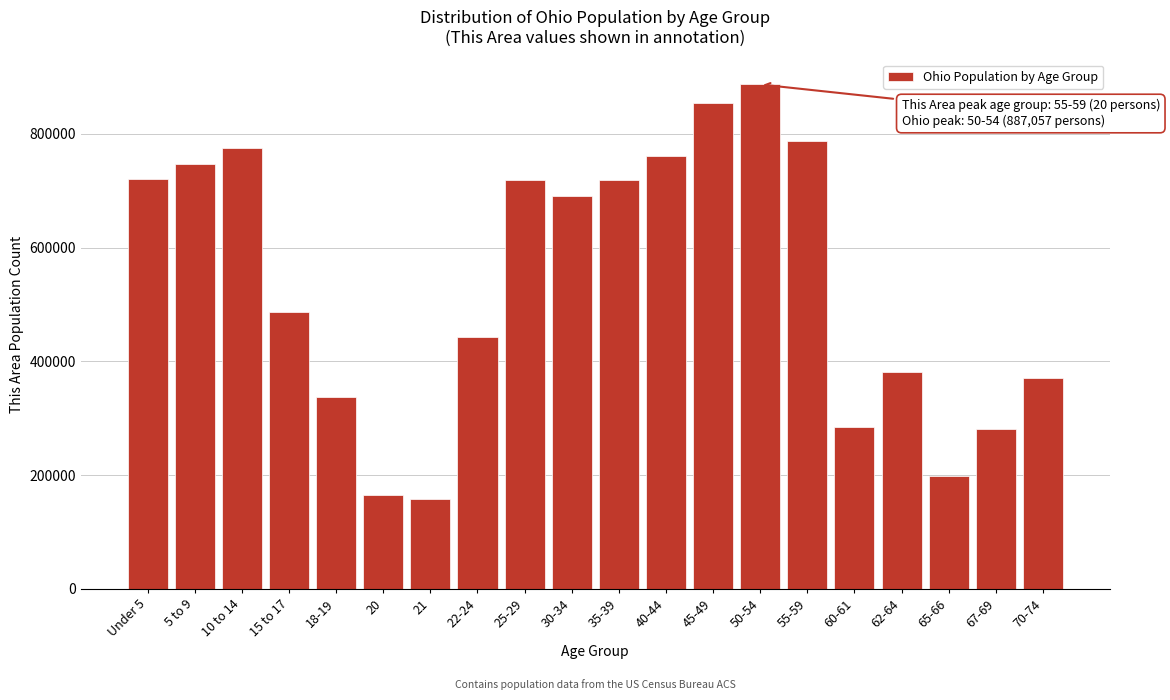

What is the average value?

538236